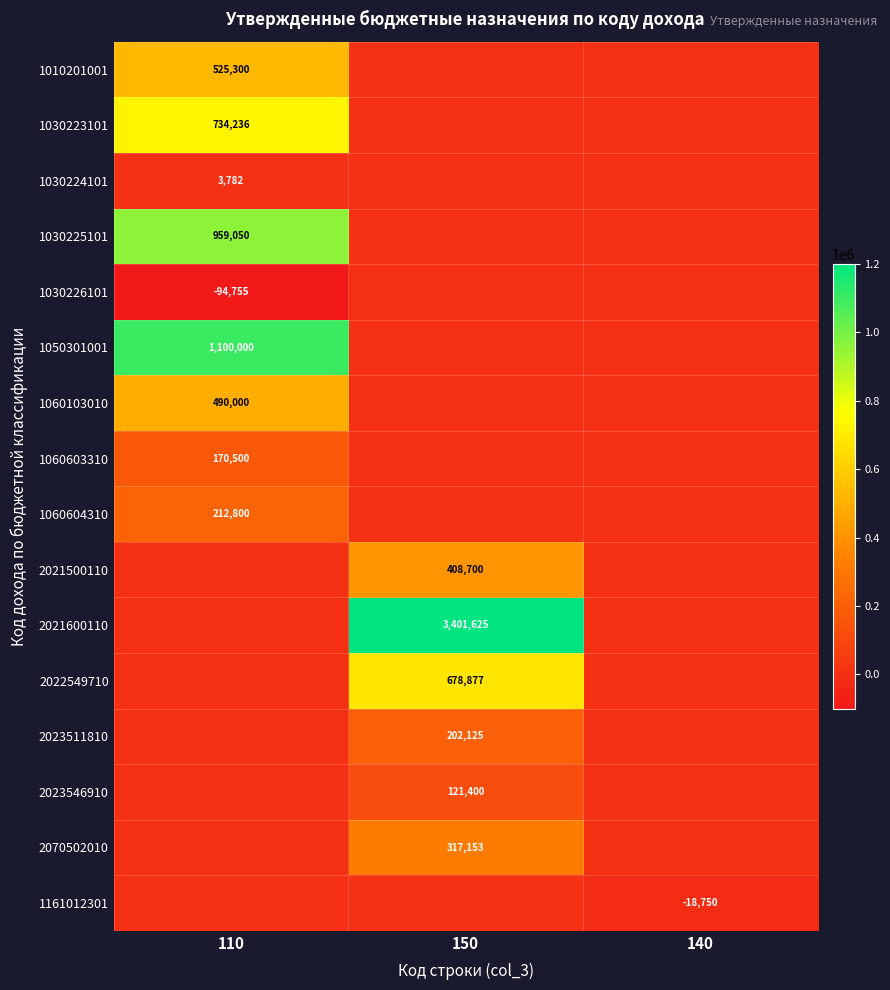

Which label corresponds to the largest value in the chart?

150